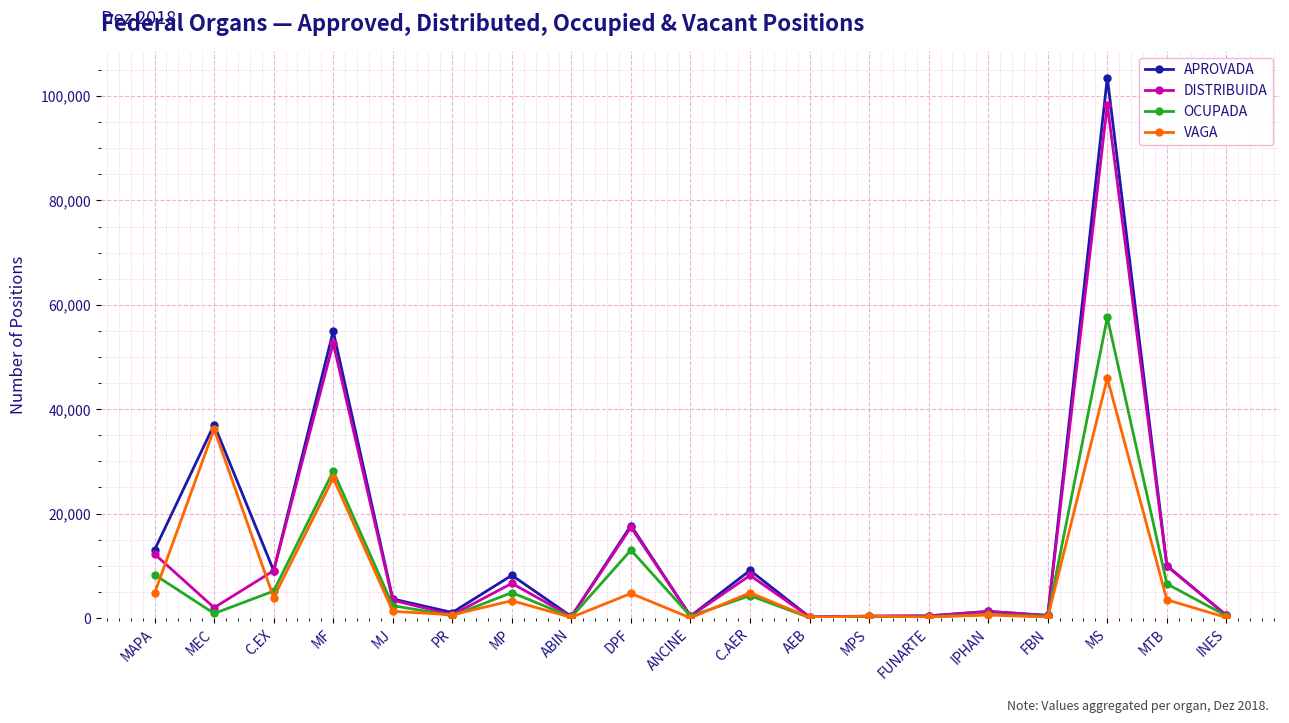

Which series changed the most between MAPA and INES?

APROVADA